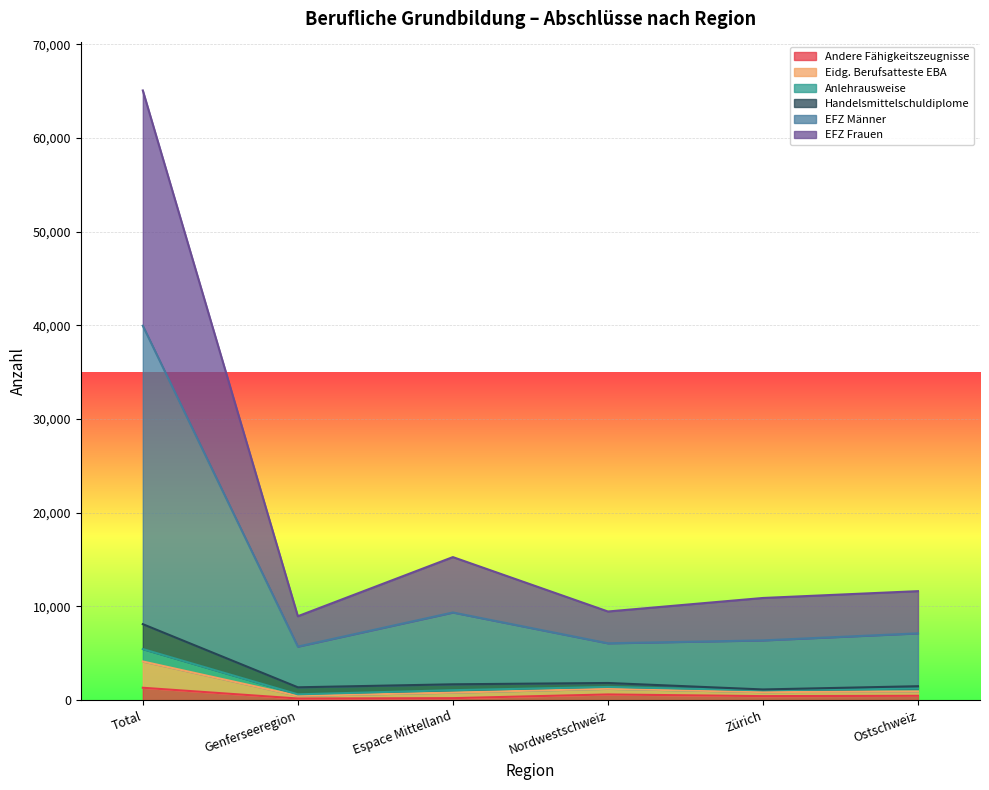

At which category is the sum across all series the highest?

Total